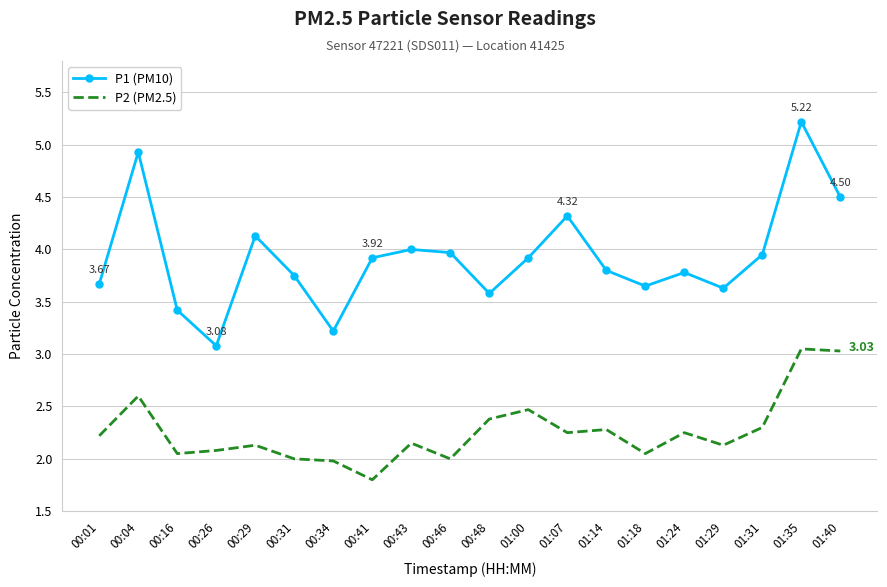

What is the average value of the P1 (PM10) series?

3.9